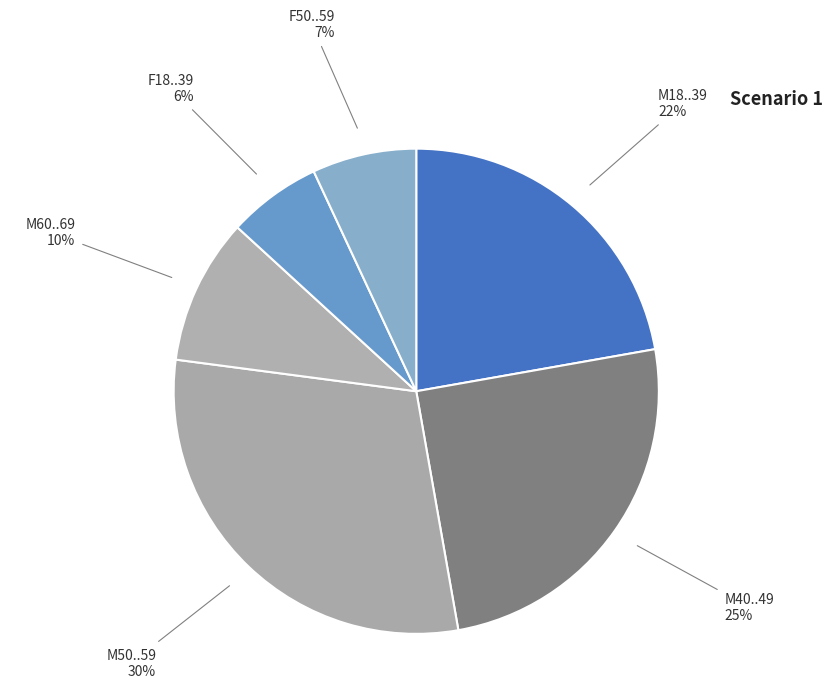

Combined, do M18..39 and F18..39 account for over 50%?

No